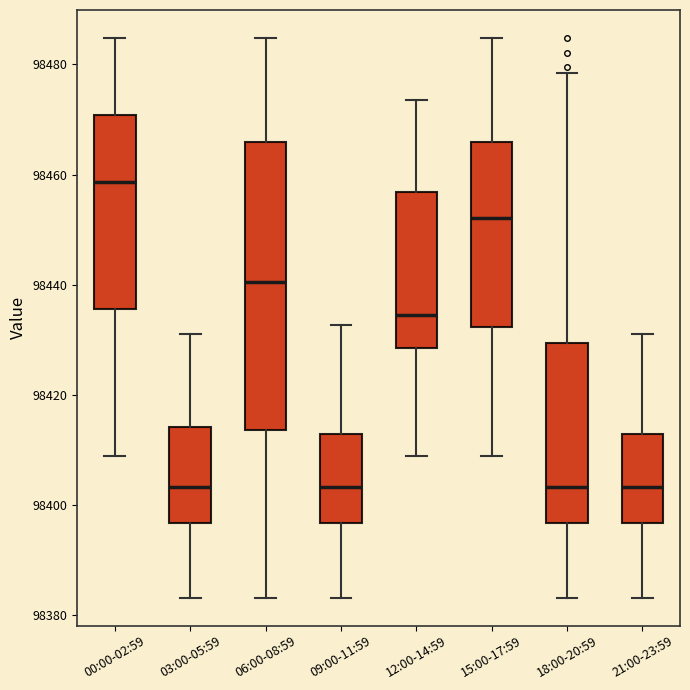

Where does the upper whisker of the box for 18:00-20:59 end on the y-axis? The values are not printed on the chart, so give them approximately, as read against the axis.

98478